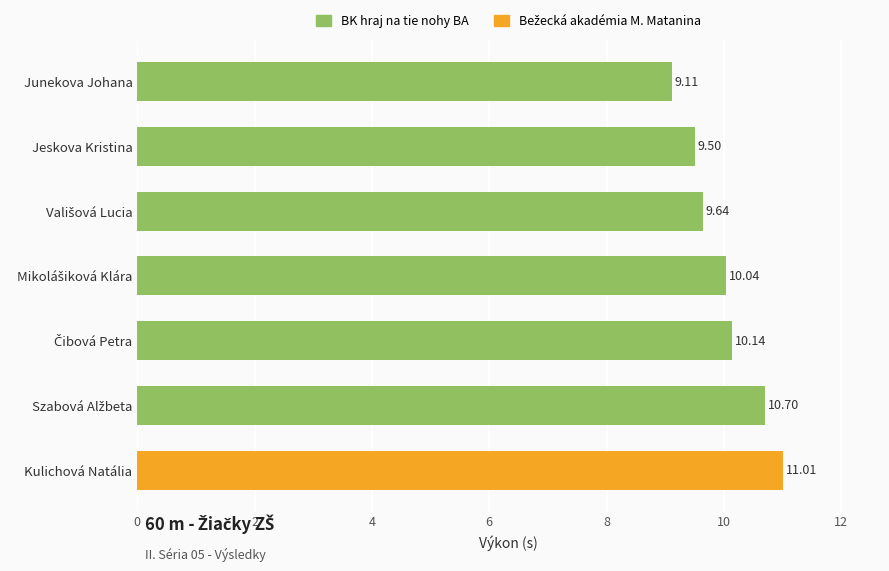

Are the bars horizontal?

Yes